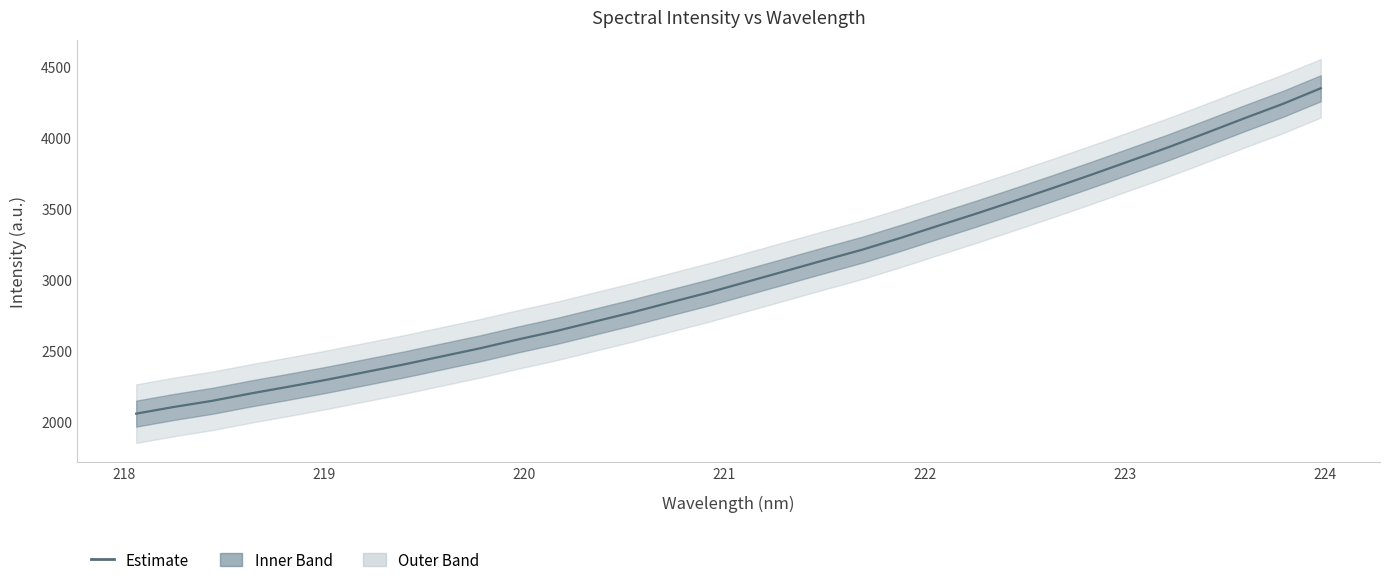

What is the average value?

3035.5